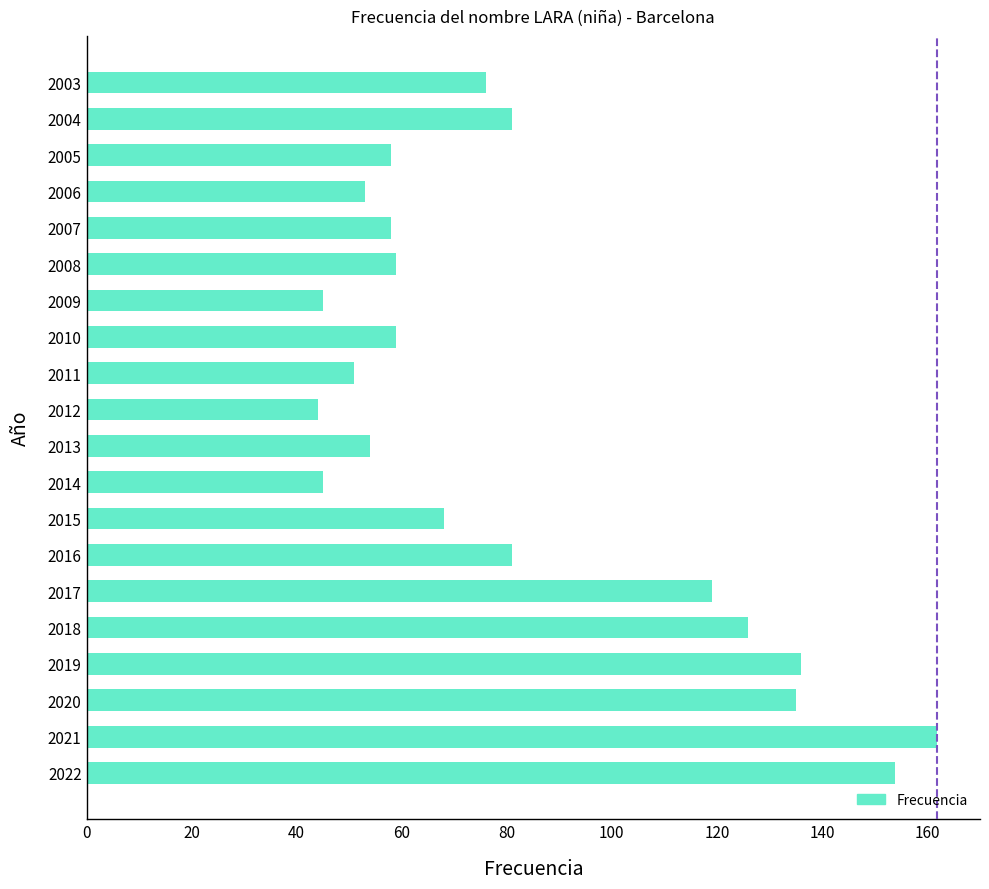

What is the smallest value displayed?

44